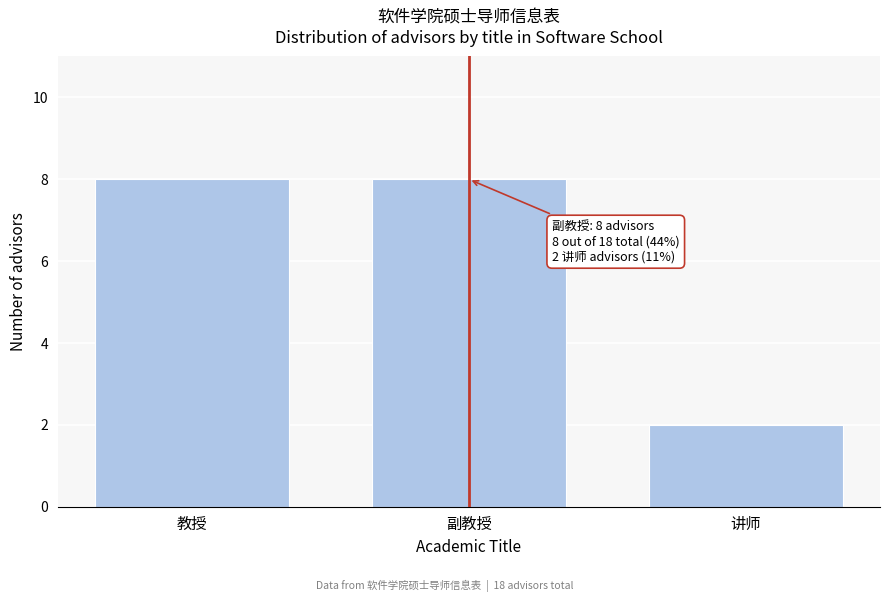

Reading left to right, transcribe all the data shown in this chart.

教授=8	副教授=8	讲师=2